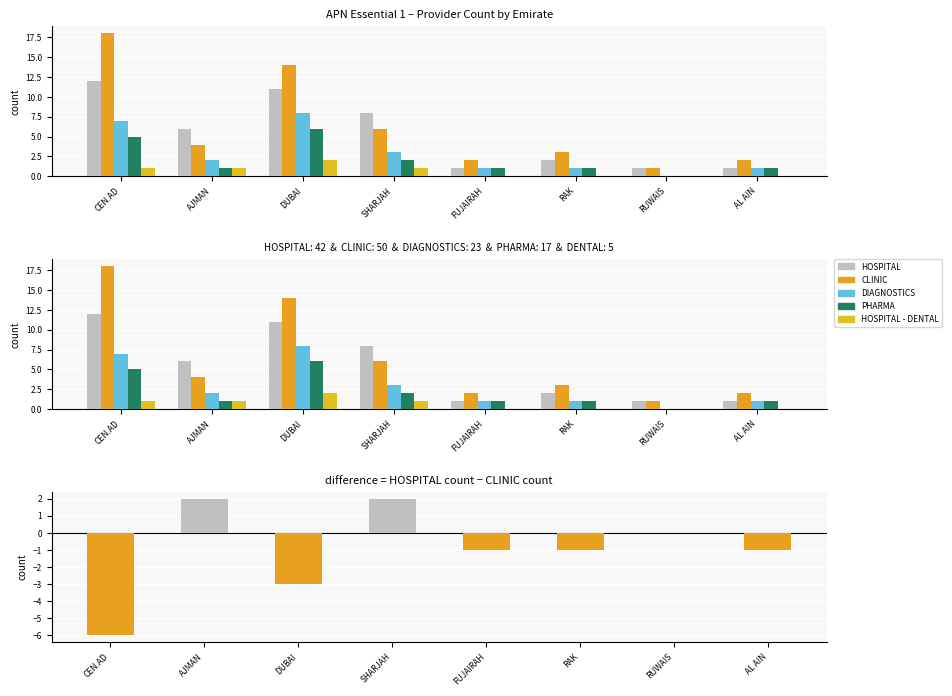

What is the sum of all HOSPITAL - DENTAL values?

5